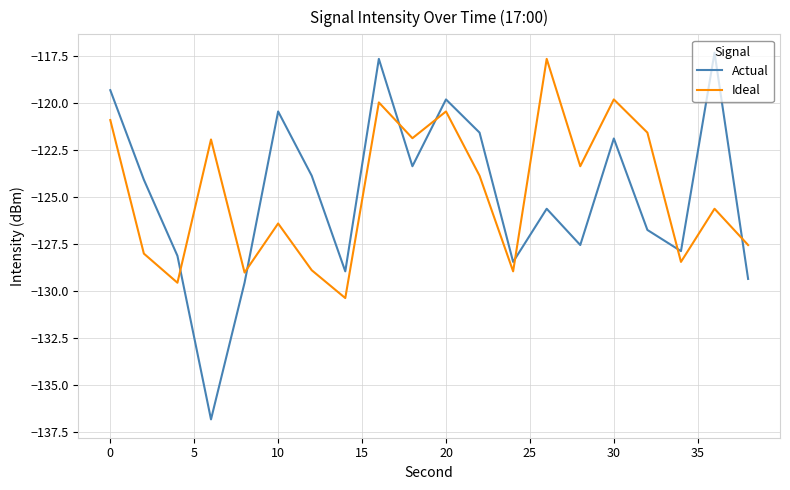

How many intersections are there between Ideal and Actual?

7